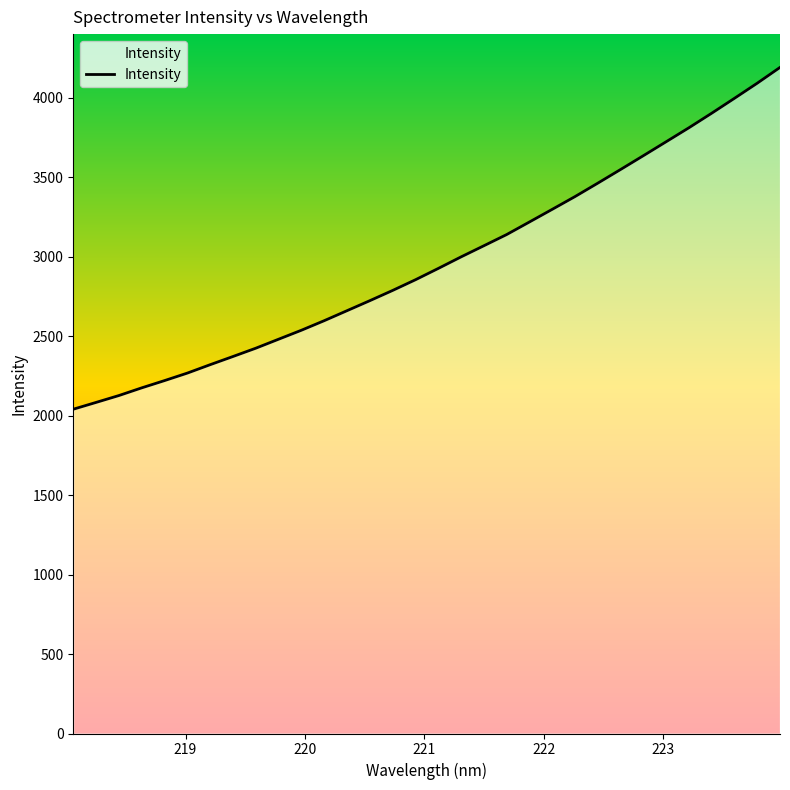

What is the difference between the maximum and minimum values?

2150.2